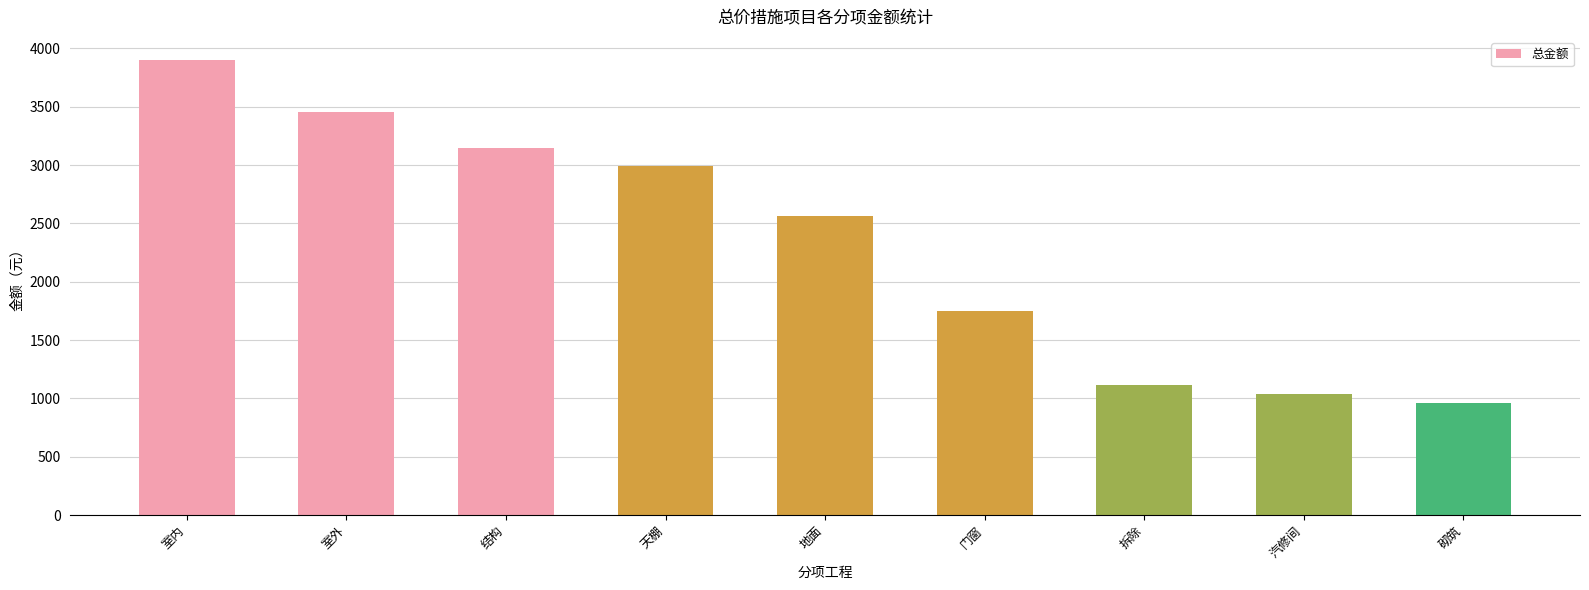

At which category does the chart reach its minimum across all series?

砌筑